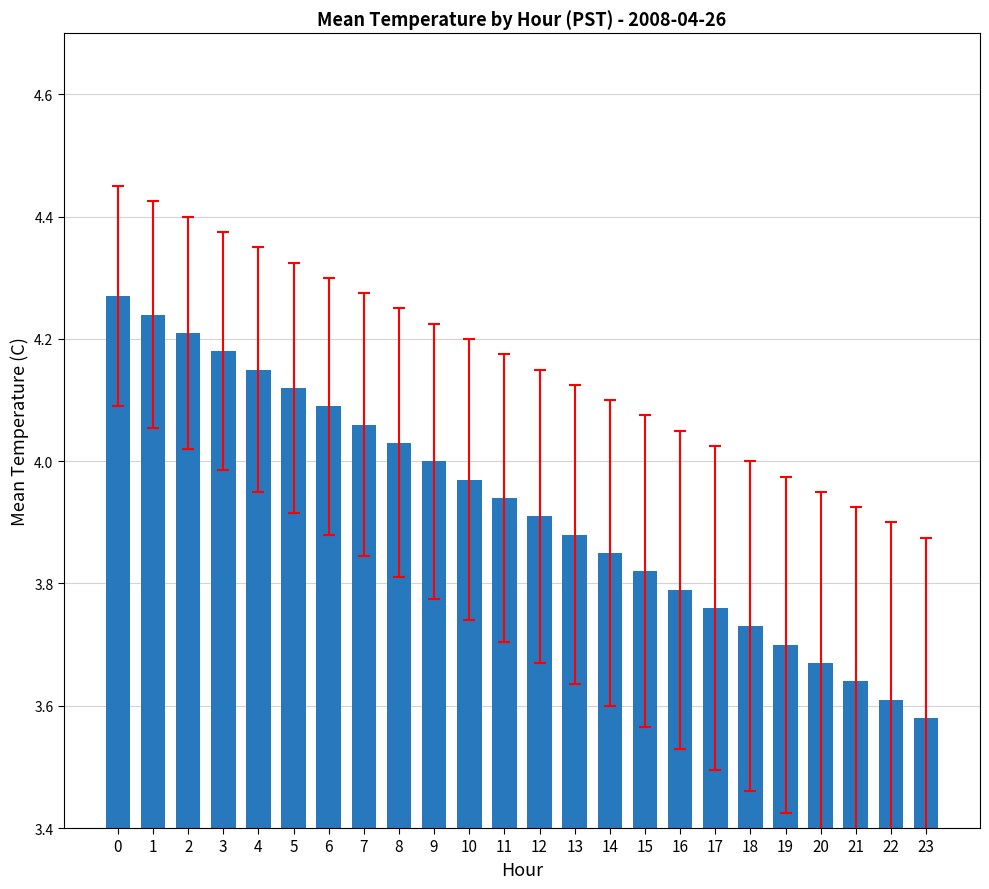

Which label corresponds to the smallest value in the chart?

23